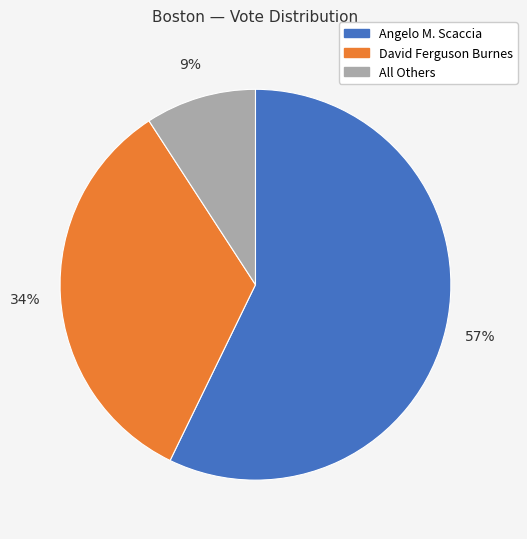

Rank the categories by value from highest to lowest.

Angelo M. Scaccia, David Ferguson Burnes, All Others